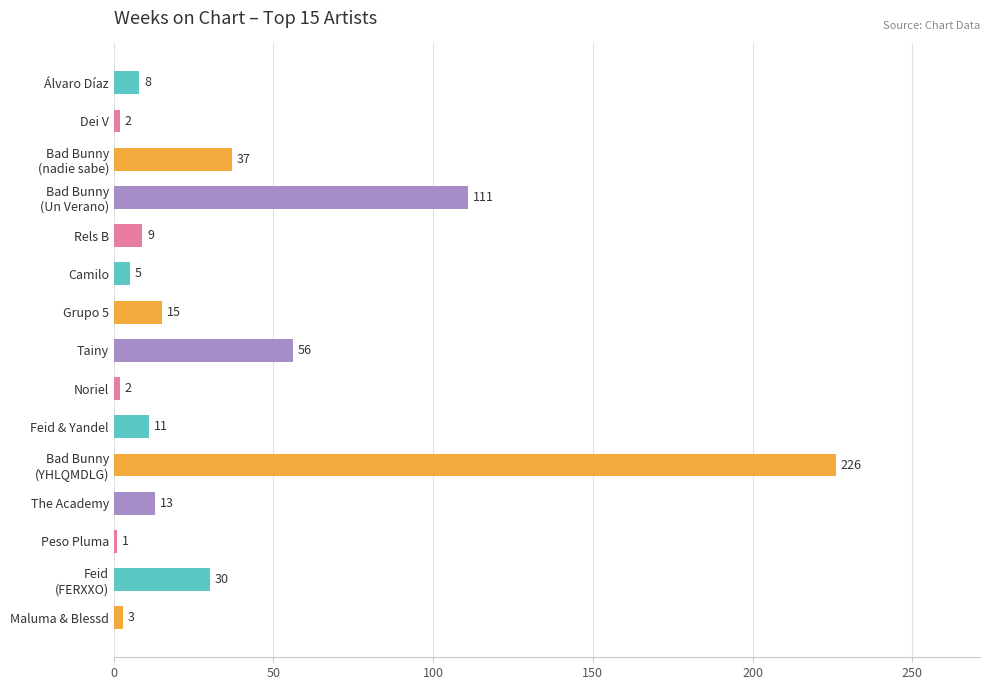

How many distinct data groups are displayed?

1